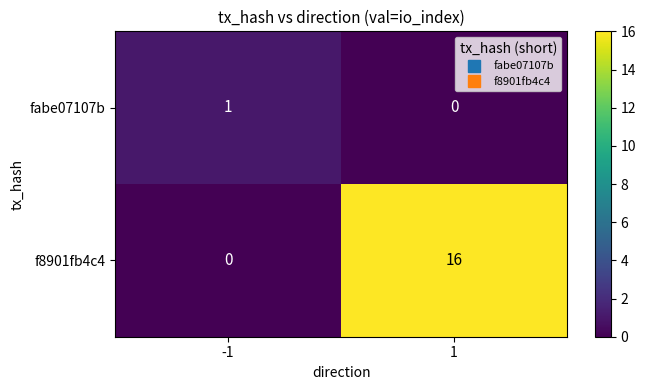

What is the average value of the f8901fb4c4 series?

8